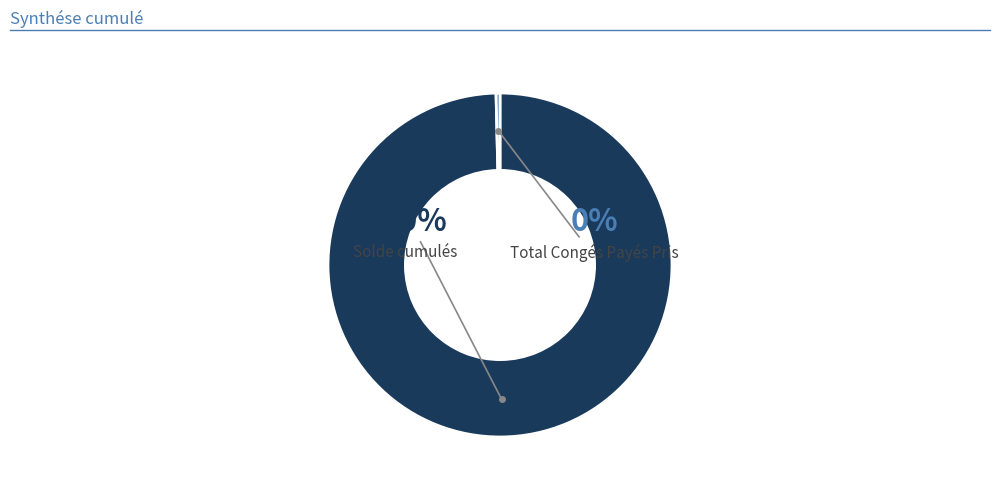

Do Total Congés Payés Pris and Solde cumulés together represent more than half of the pie?

Yes